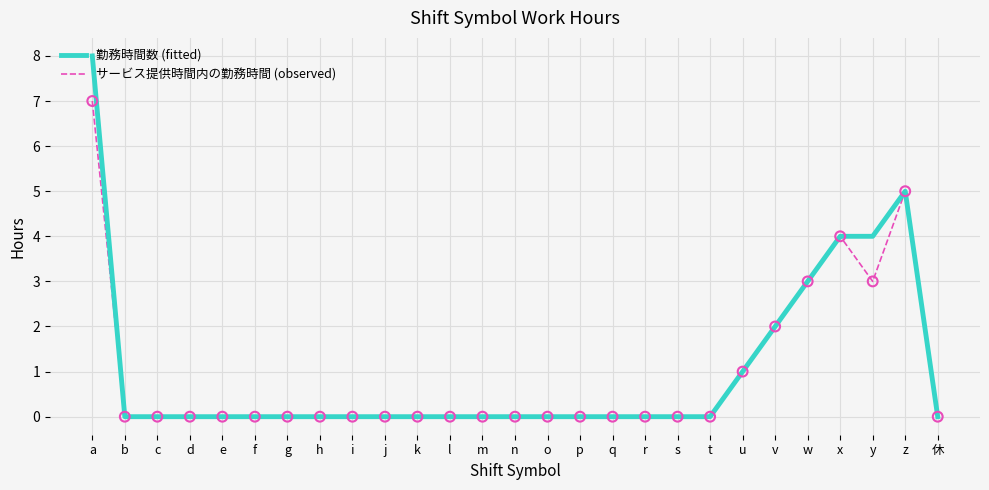

Which series has the largest range (max minus min)?

勤務時間数 (fitted)